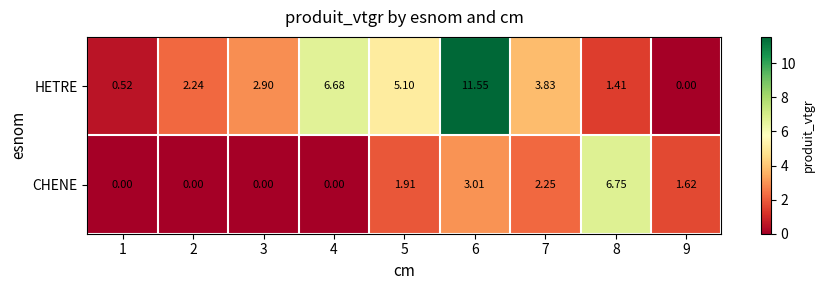

Is the value of HETRE at 7 greater than the value of CHENE at 5?

Yes